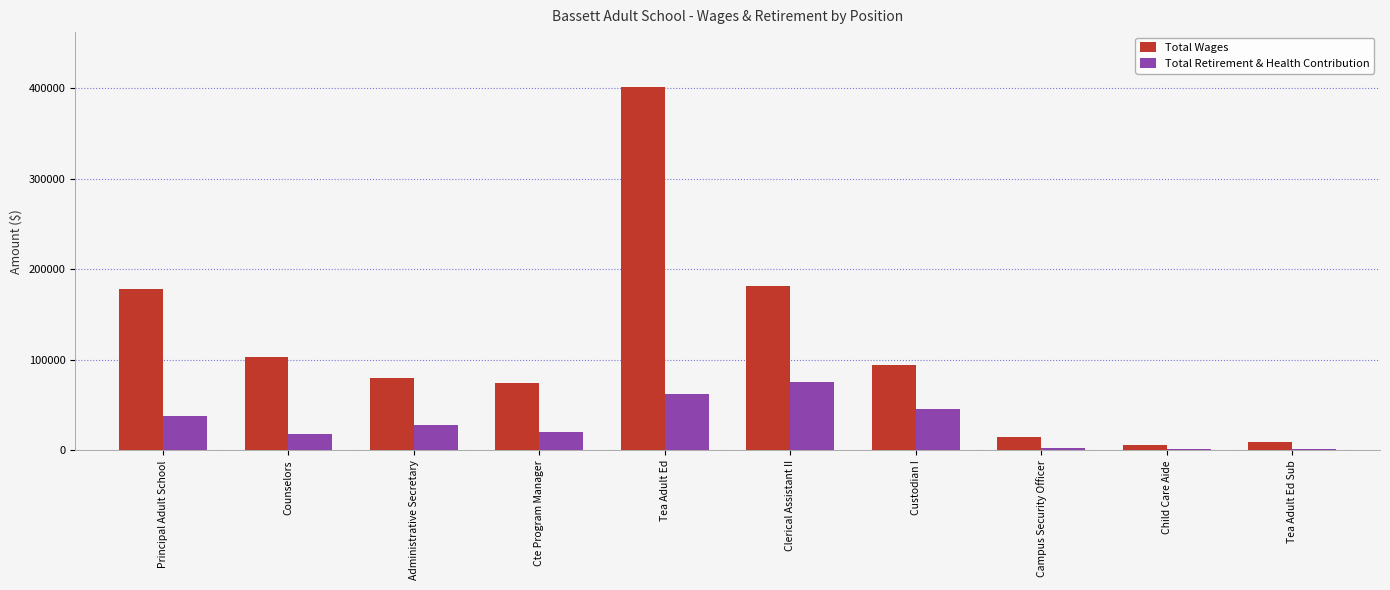

Is it true that Total Retirement & Health Contribution equals 17936 at Counselors?

True